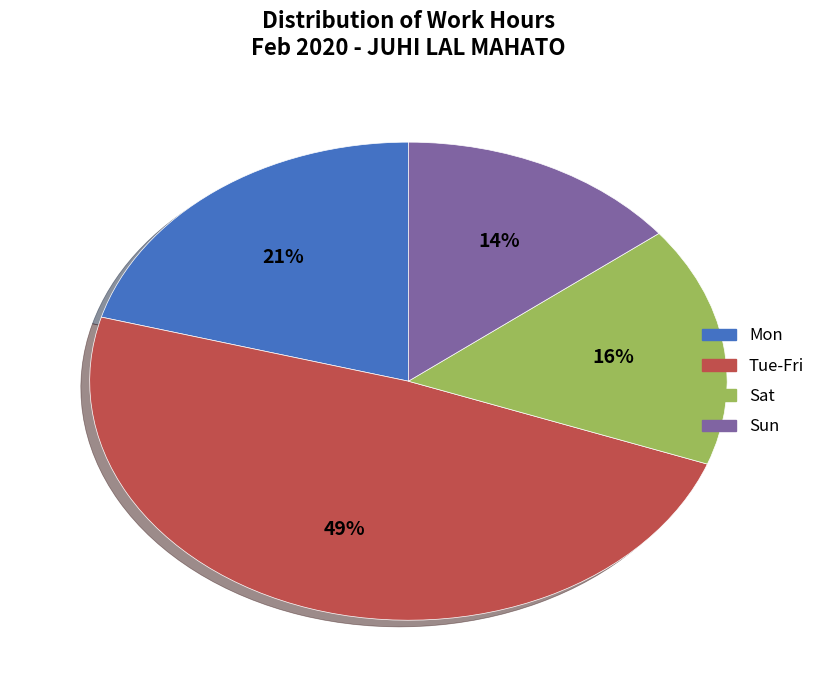

Is there any slice that represents more than half of the pie?

No